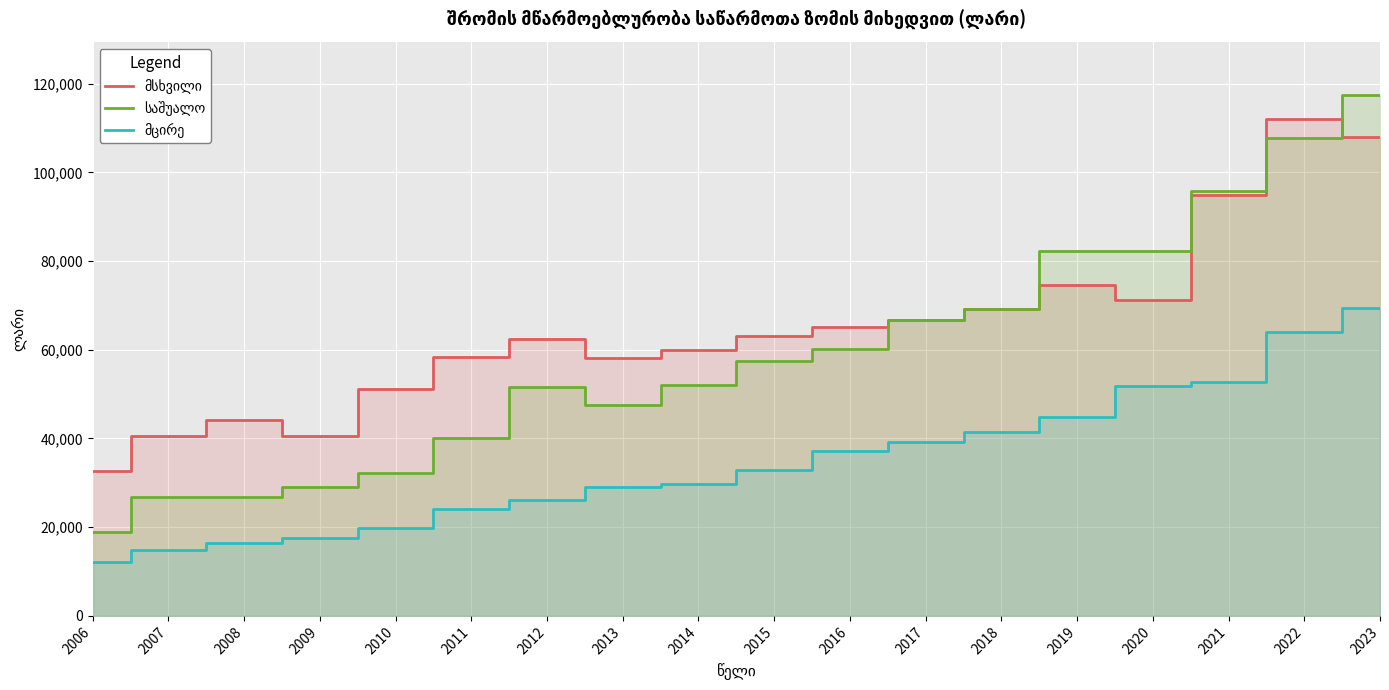

True or false: მცირე and საშუალო intersect in this chart.

False